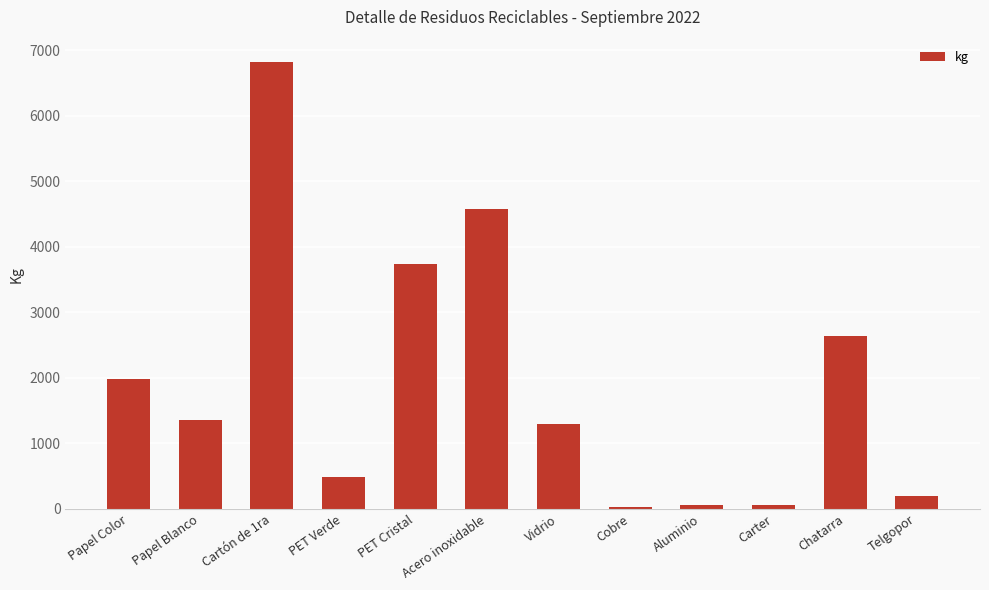

The chart shows a value of 2340.1 at Acero inoxidable. True or false?

False